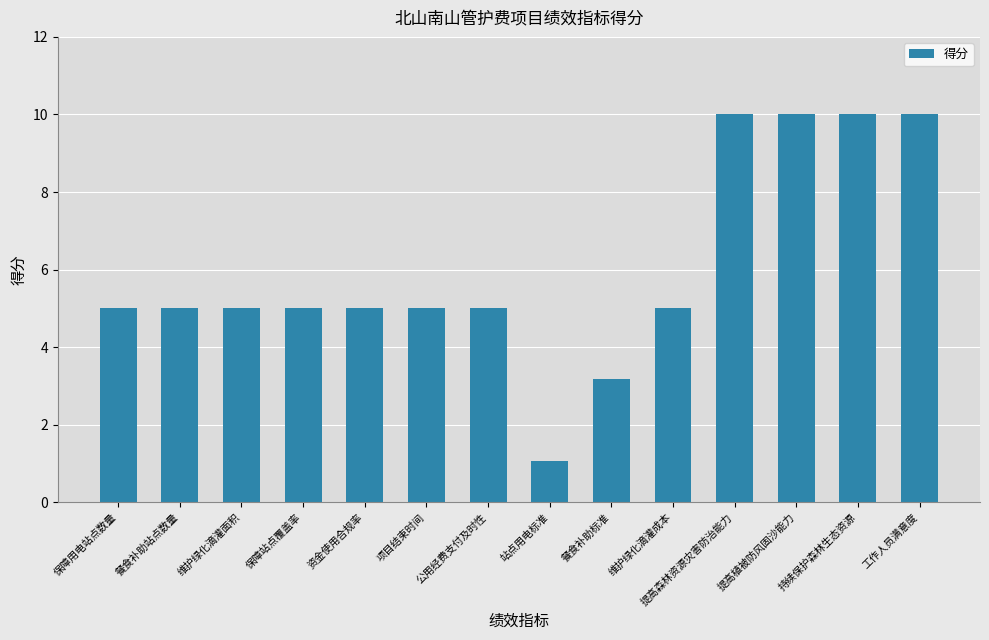

What is the difference between the maximum and second lowest values?

6.8